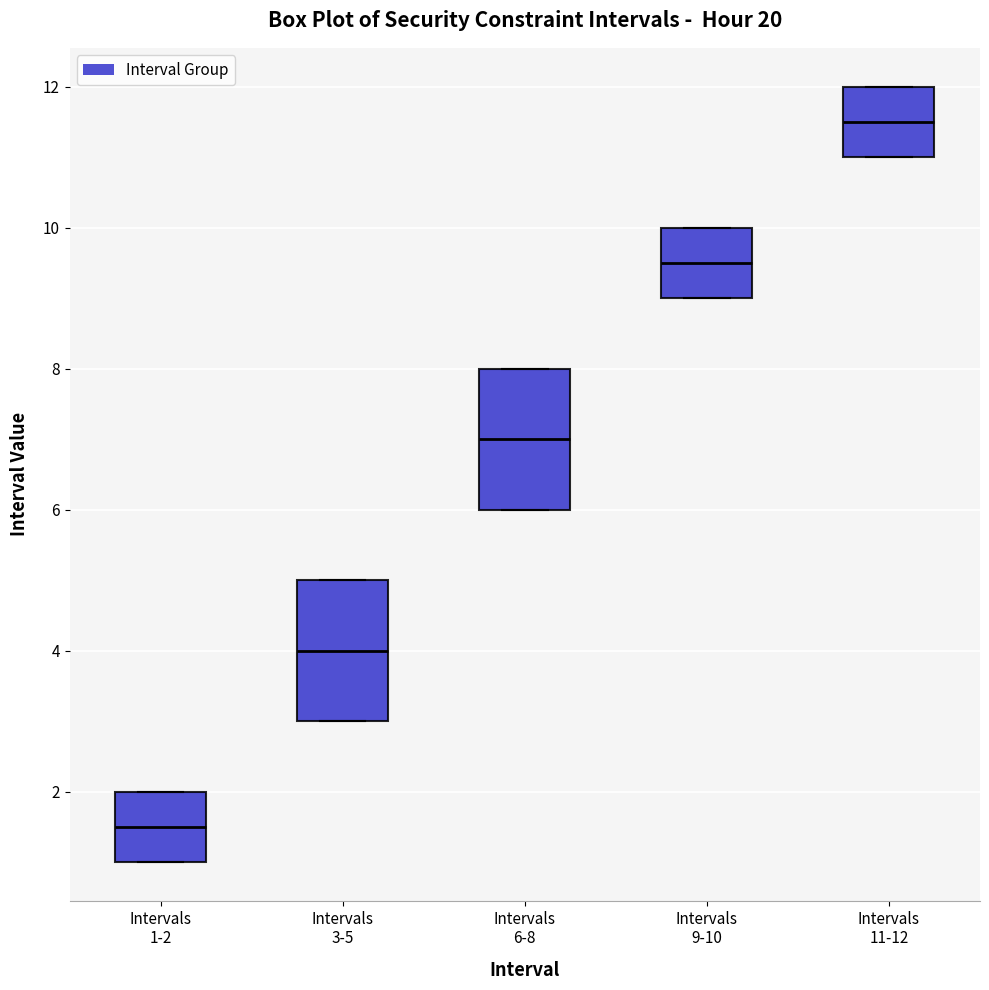

Which box's median line is the lowest?

Intervals 1-2